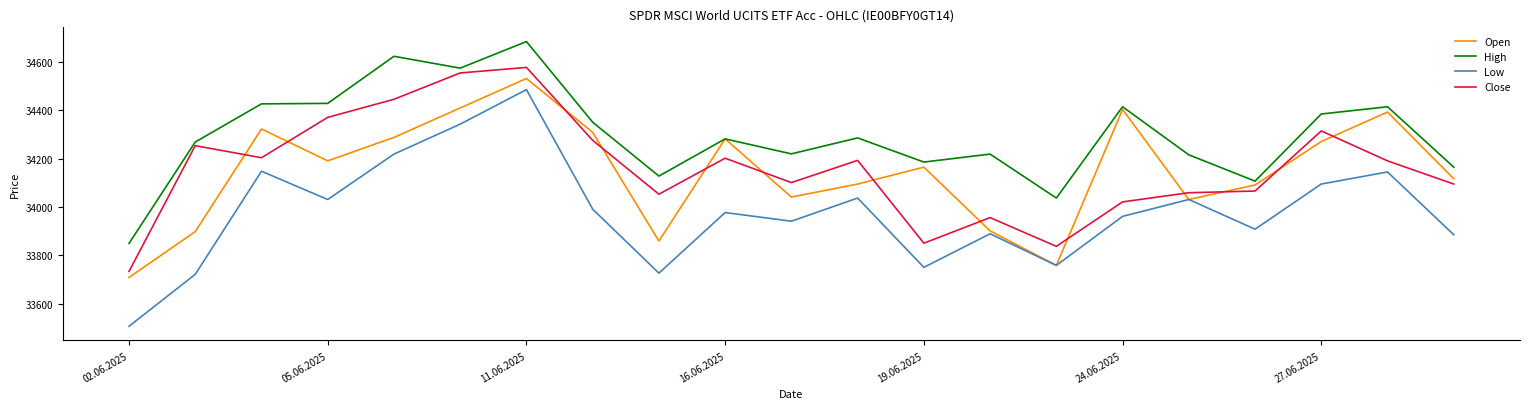

Which series has the largest range (max minus min)?

Low